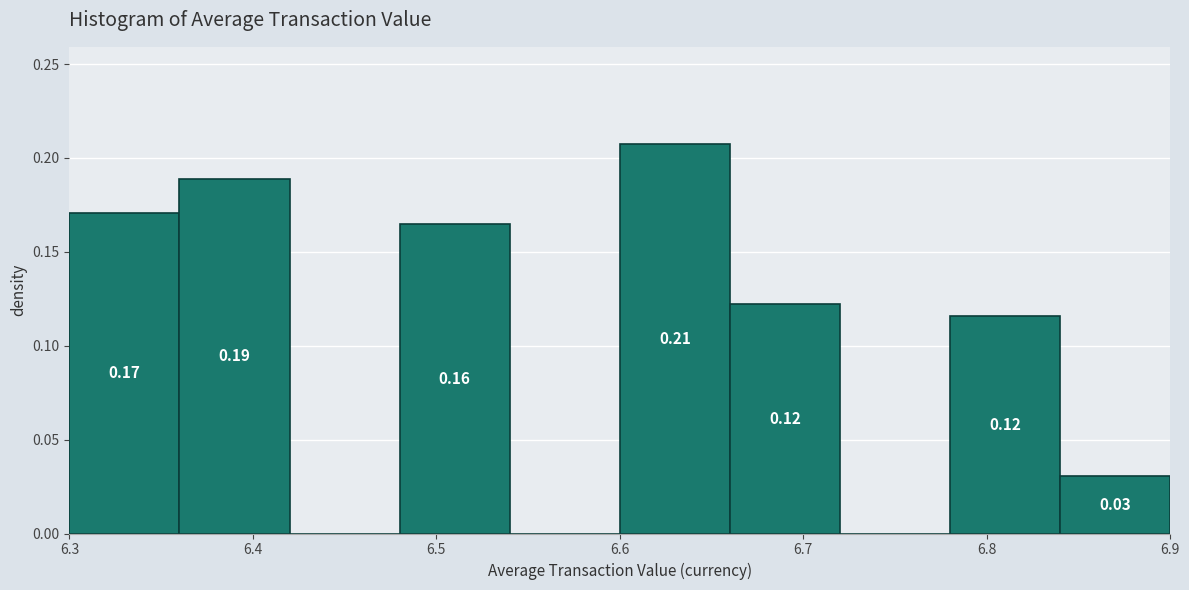

Which range on the x-axis has the tallest bar?

6.60 to 6.66